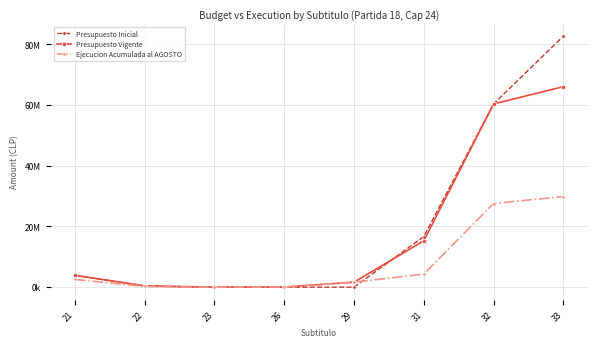

What is the maximum value for Ejecucion Acumulada al AGOSTO?

29861554